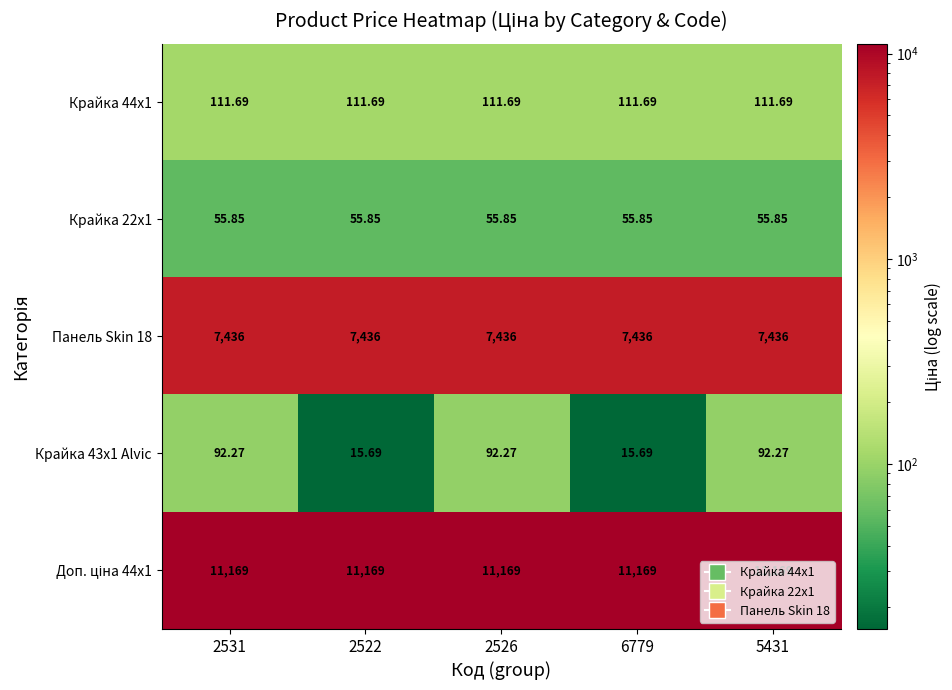

What is the spread (max minus min) of values at 6779?

11153.3